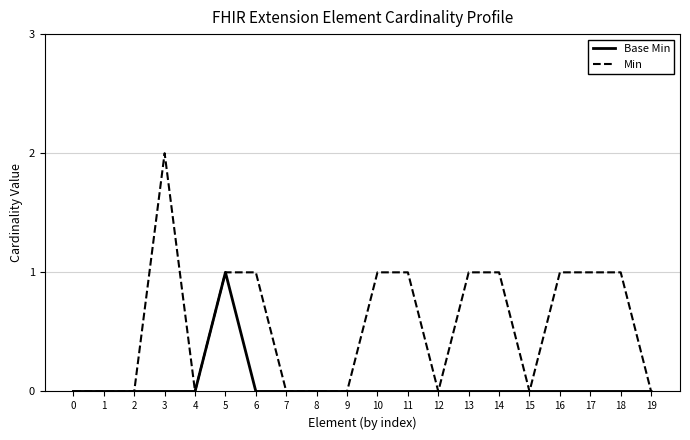

List the series in order of their overall mean, highest first.

Min, Base Min